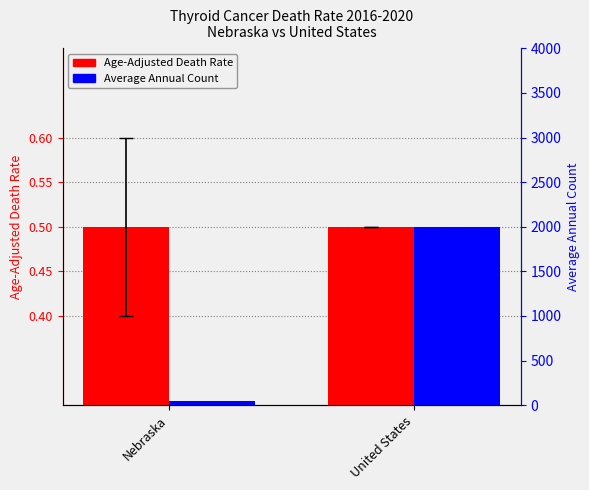

Reading right to left, what are all the values shown in this chart?

Age-Adjusted Death Rate: United States=0.5	Nebraska=0.5
Average Annual Count: United States=2001.0	Nebraska=48.0